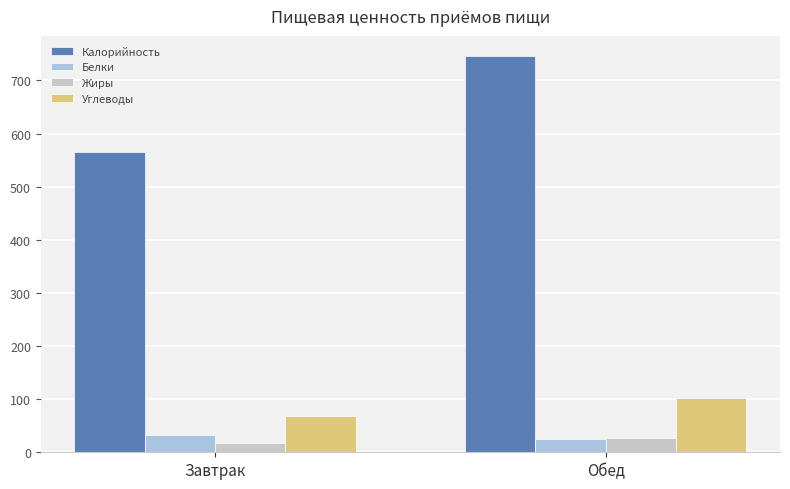

True or false: Белки has a value of 24.3 at Обед.

True